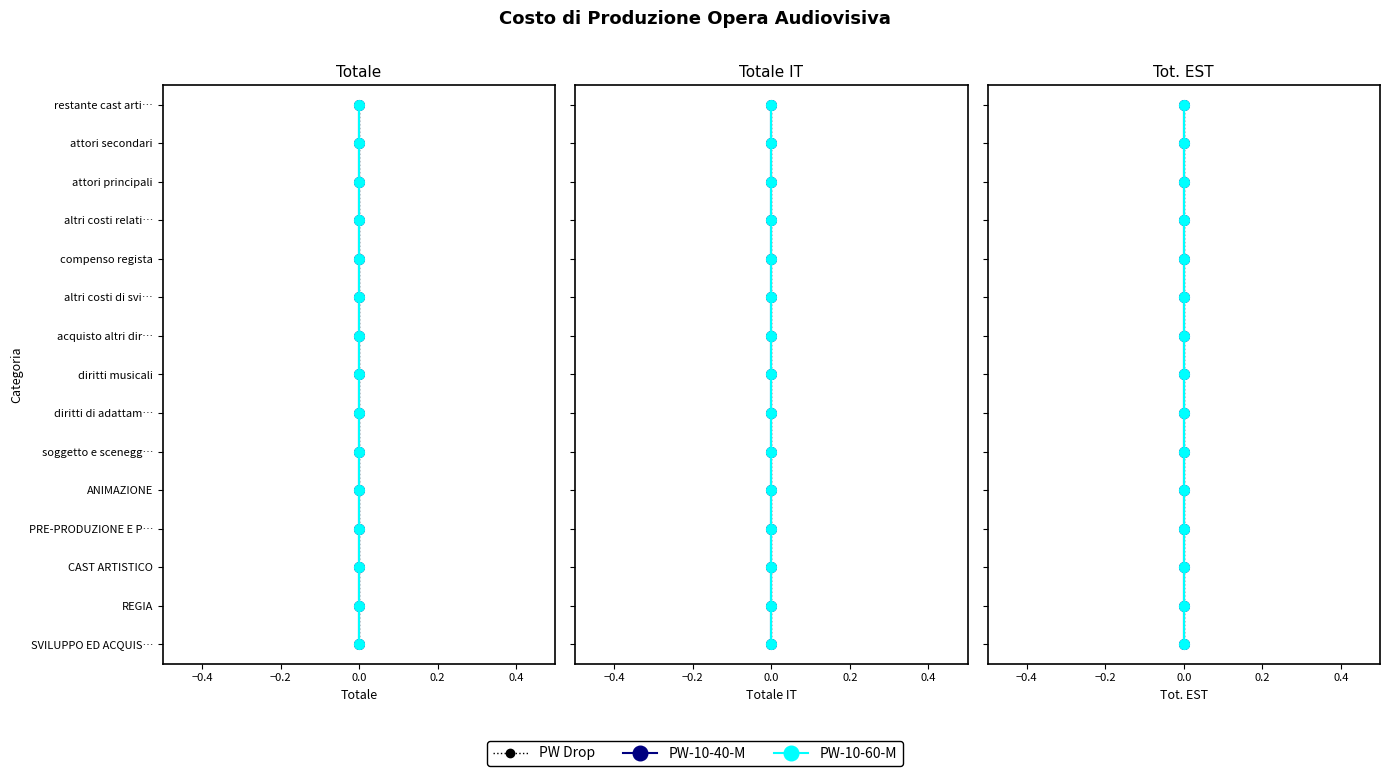

How many lines are shown in the chart?

3